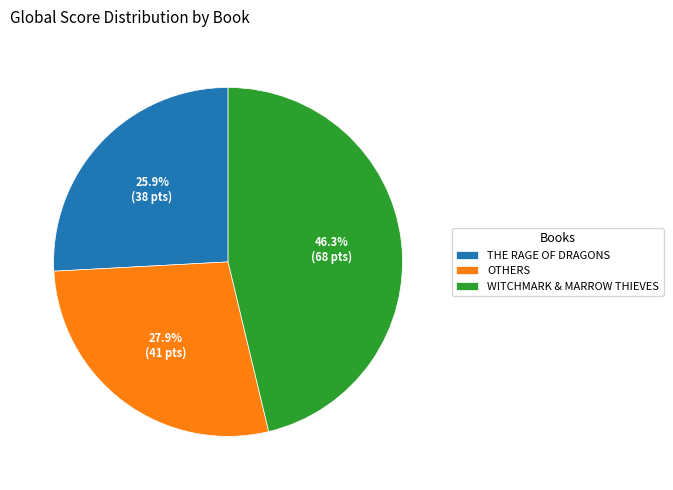

Between THE RAGE OF DRAGONS and WITCHMARK & MARROW THIEVES, which is larger?

WITCHMARK & MARROW THIEVES